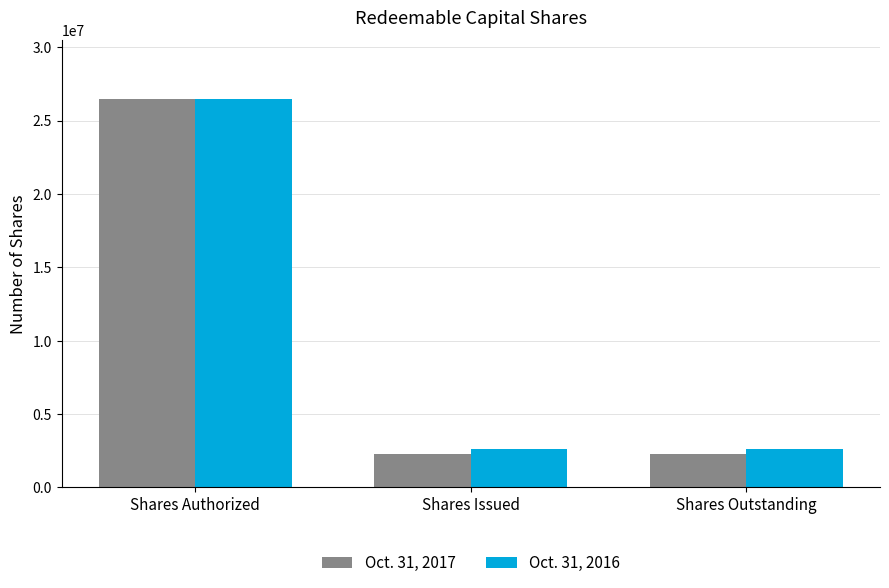

How many data points in Oct. 31, 2016 are above 2650000?

1